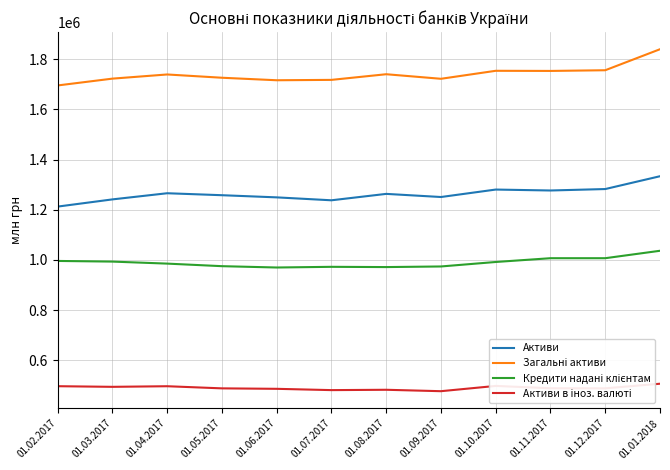

What is the maximum value shown in the chart?

1839958